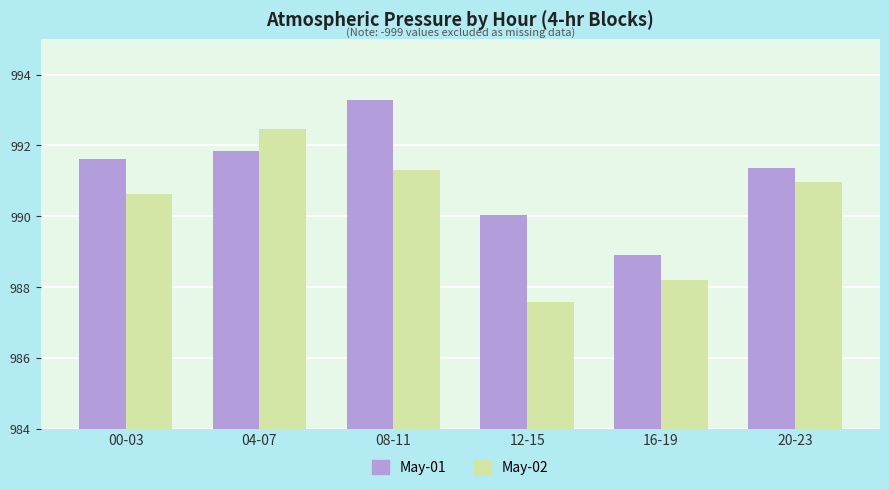

What is the difference between the maximum and minimum values in the May-02 series?

4.9